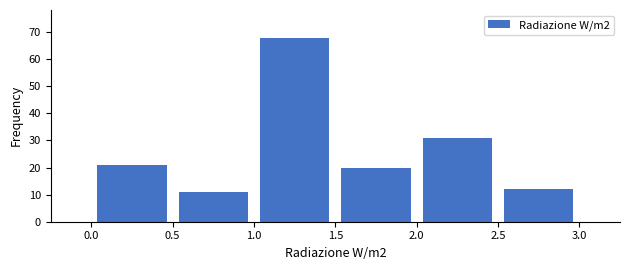

Reading left to right, transcribe this chart: for each bar, give the range it covers on the x-axis and its height. The values are not printed on the chart, so give them approximately, as read against the axis.

0.0 to 0.5: 21
0.5 to 1.0: 11
1.0 to 1.5: 68
1.5 to 2.0: 20
2.0 to 2.5: 31
2.5 to 3.0: 12